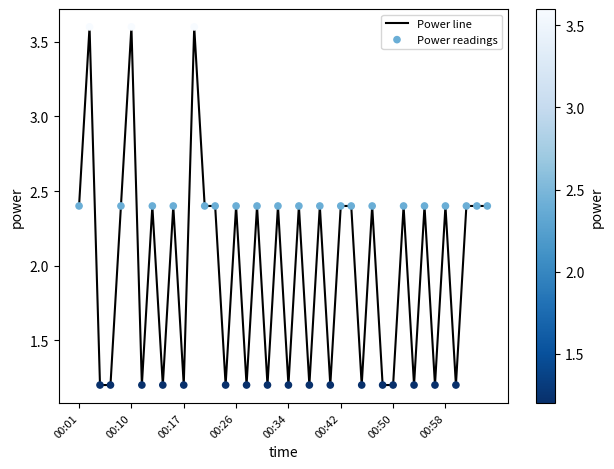

What is the smallest value displayed?

1.2